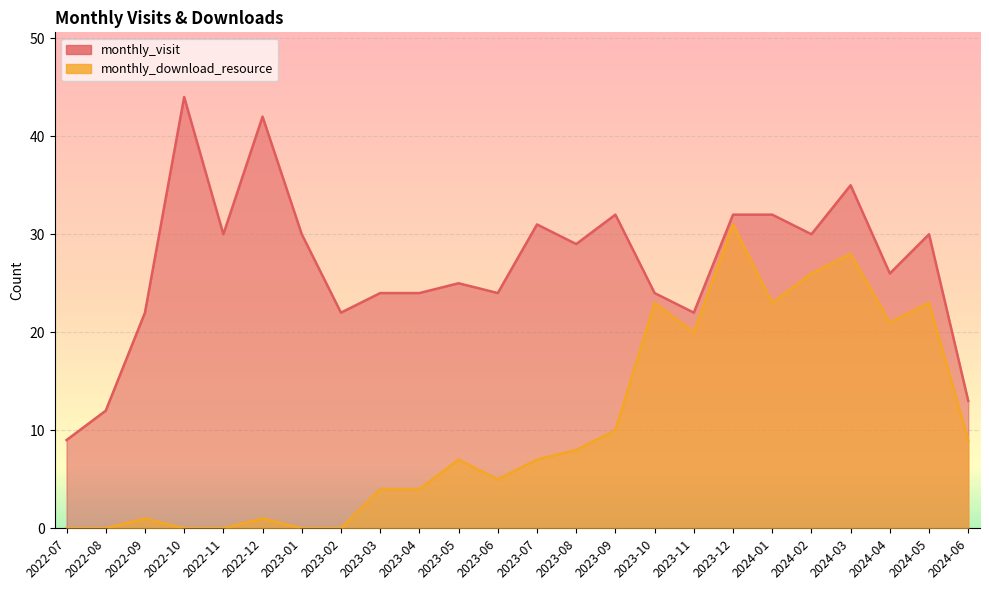

Which series has the largest range (max minus min)?

monthly_visit